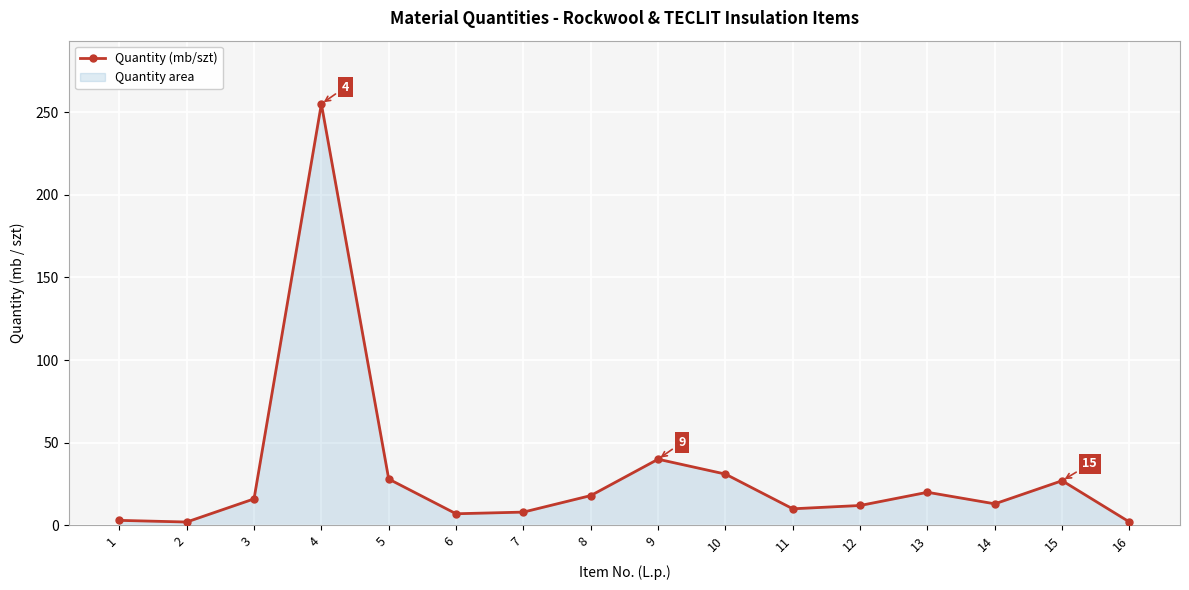

What is the value of the 8th point from the left?

18